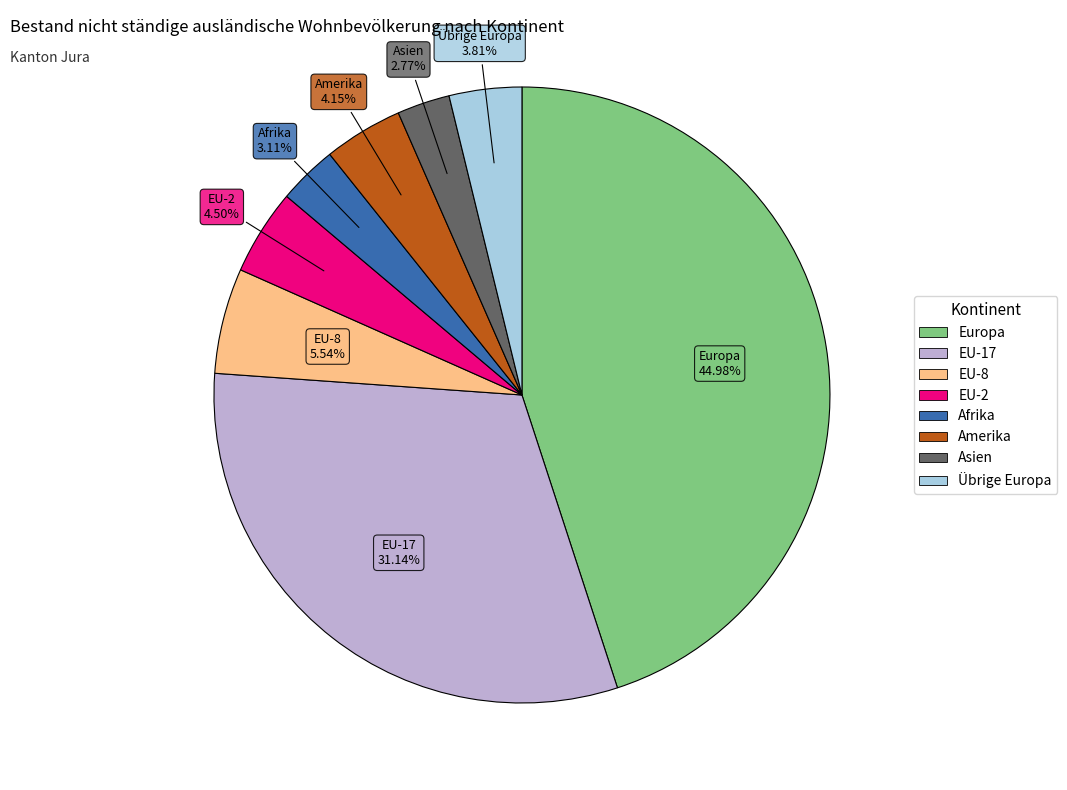

Is there any slice that represents more than half of the pie?

No